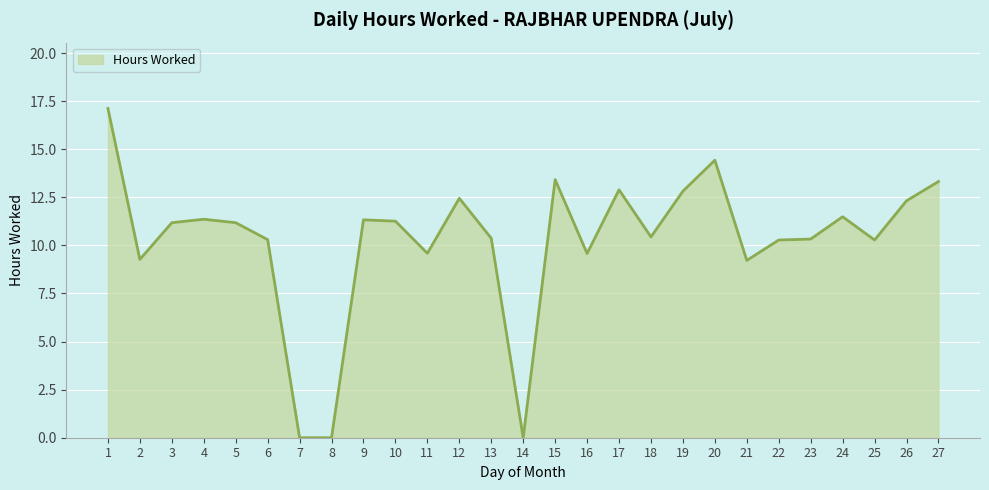

What is the greatest value displayed?

17.1